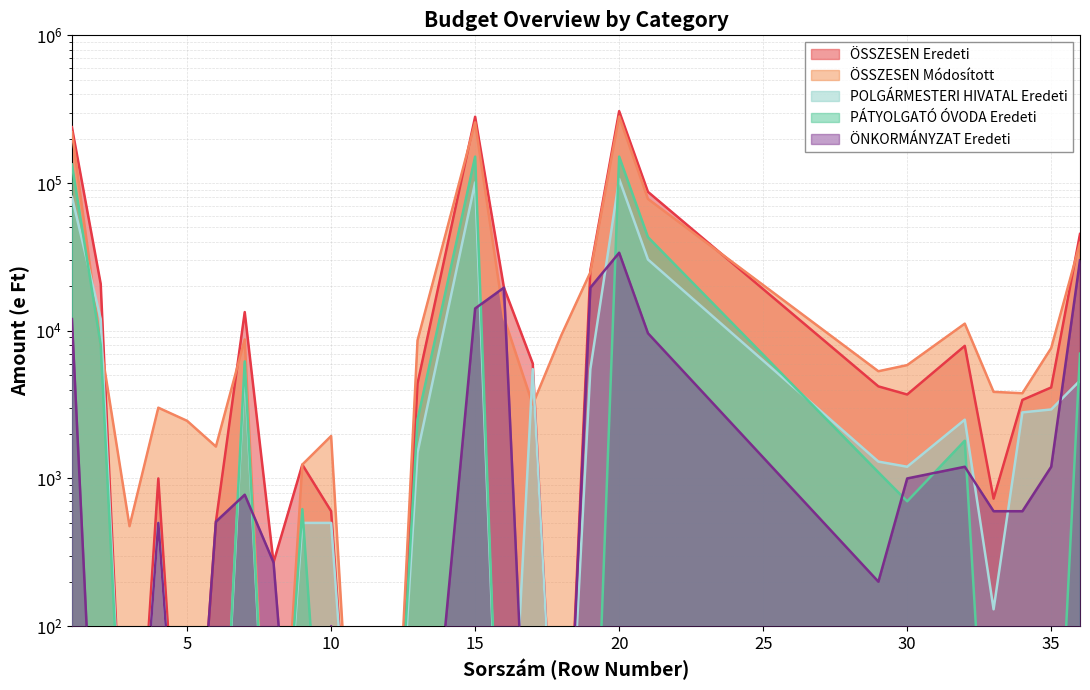

True or false: ÖSSZESEN Módosított has more than 2 interior local peaks.

True